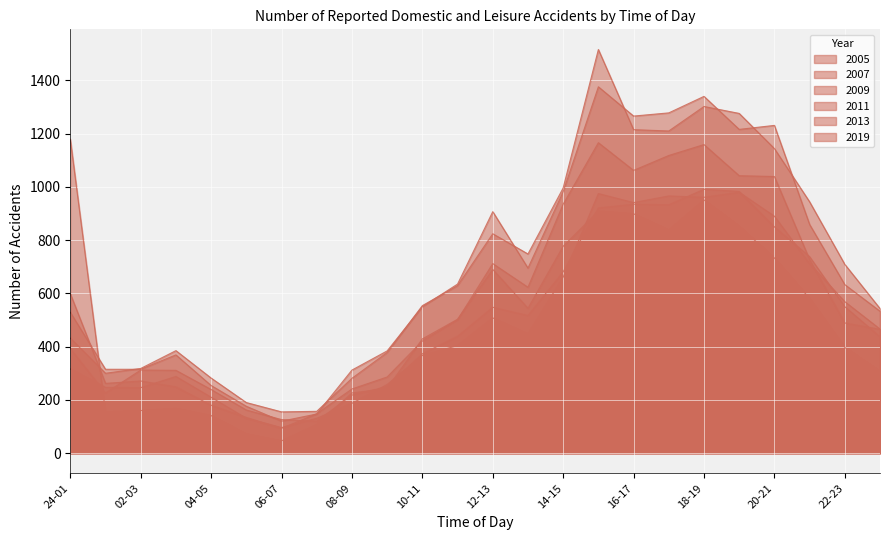

What is the difference between the highest and lowest values at 04-05?

141